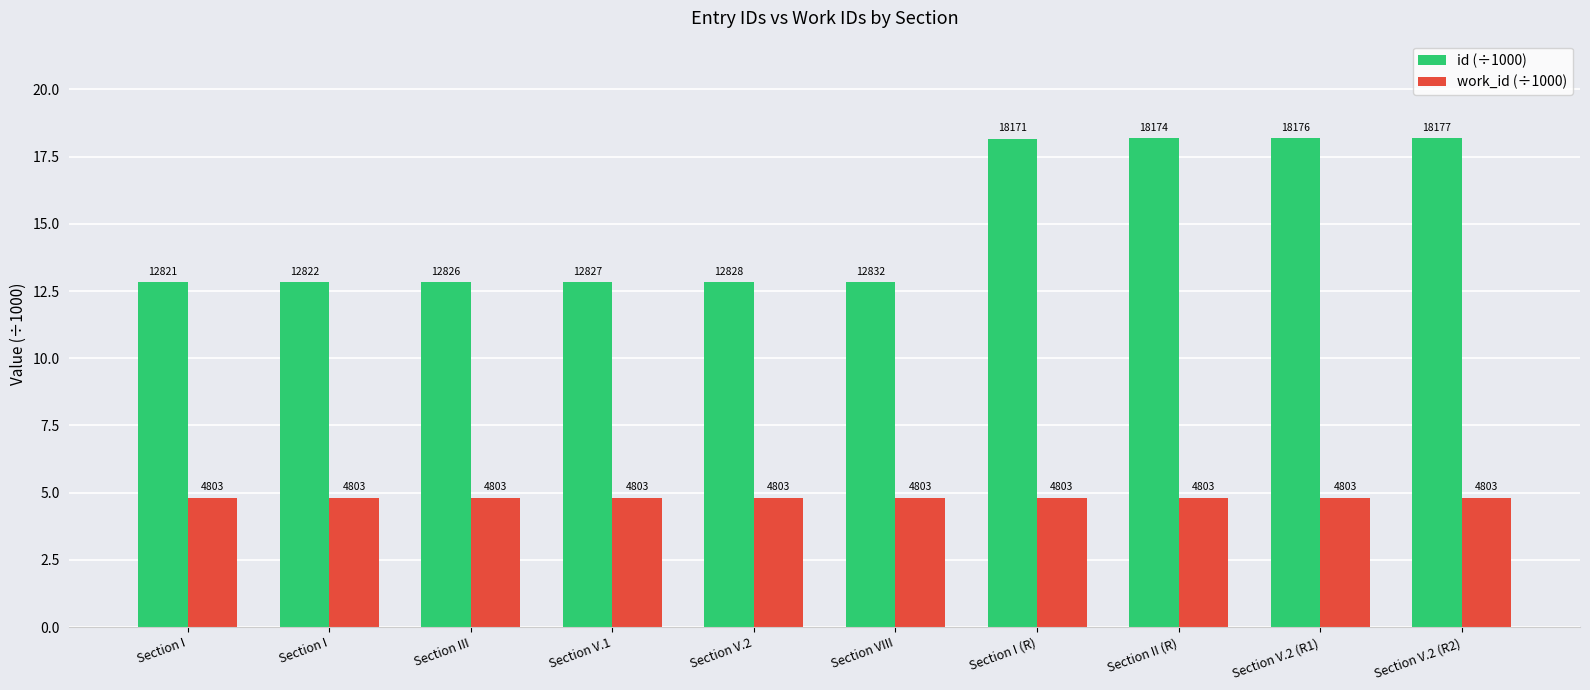

What is the approximate value of work_id (÷1000) at Section V.2?

4.8